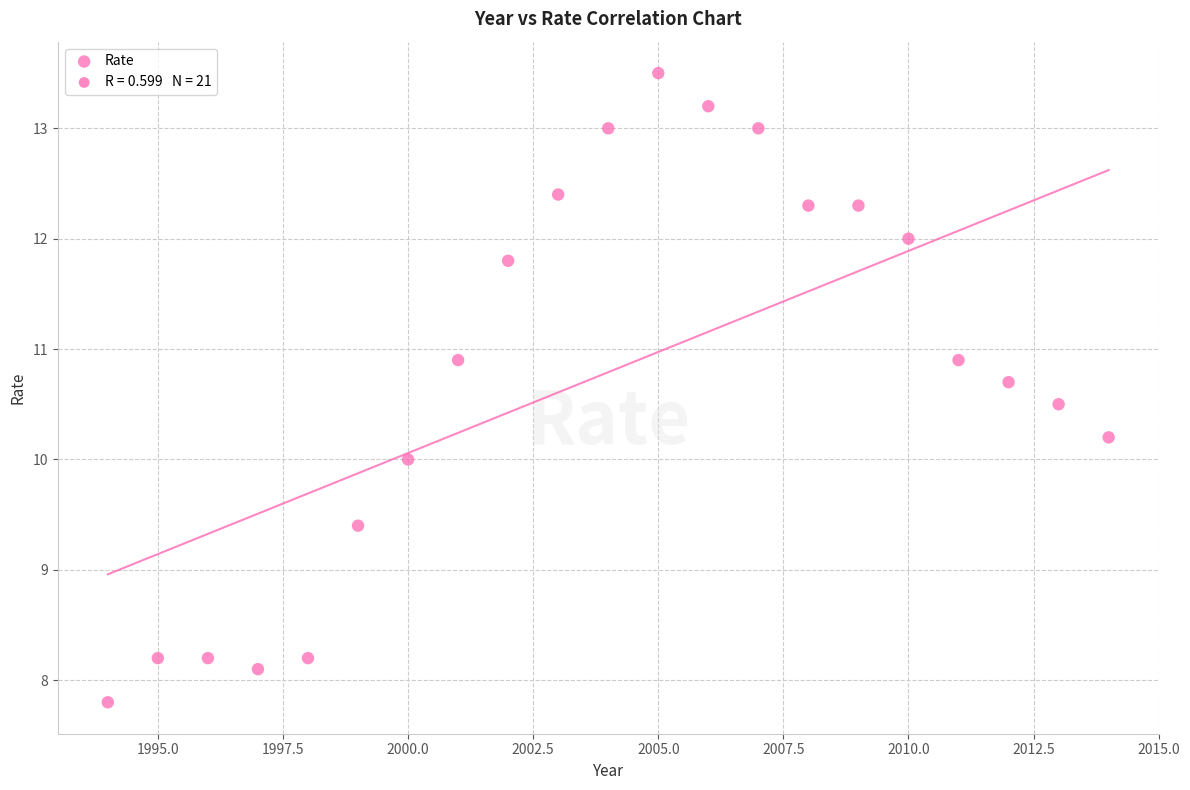

What is the range of Y values (max minus min)?

5.7